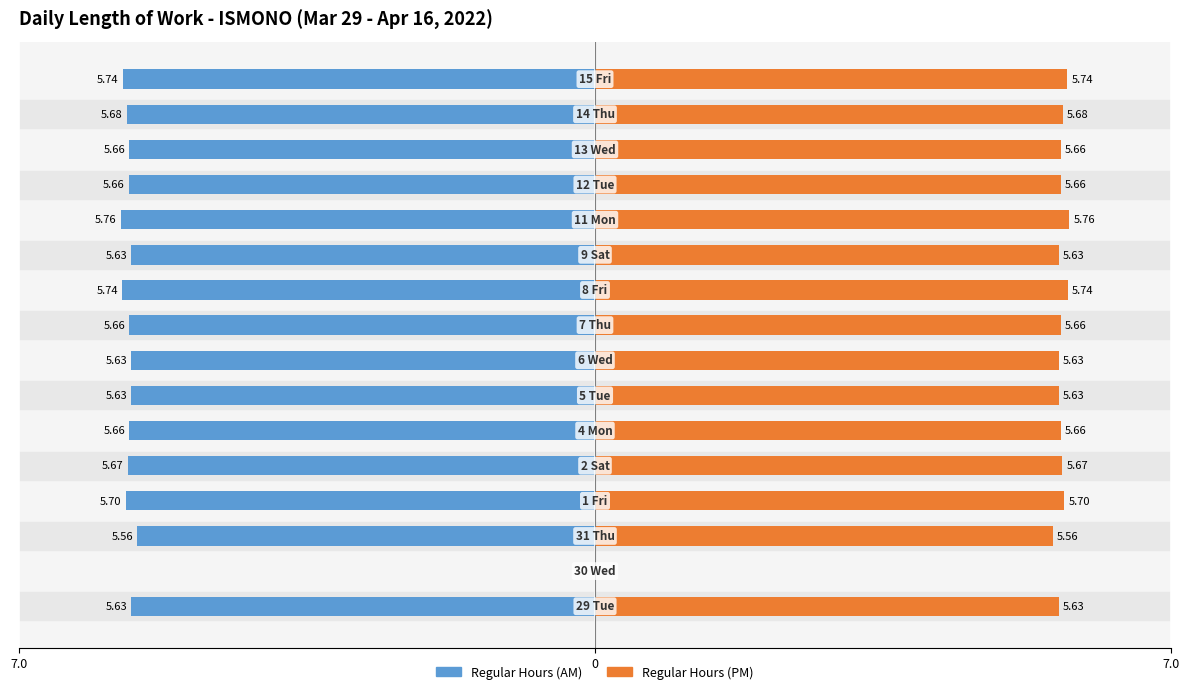

How many groups of bars are there?

16